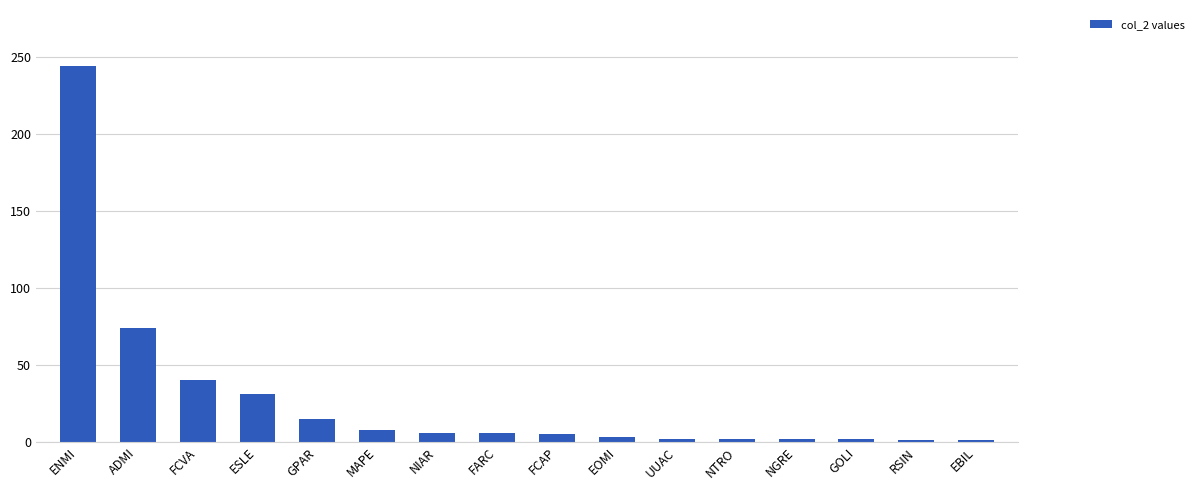

Which has a higher value, ENMI or NTRO?

ENMI